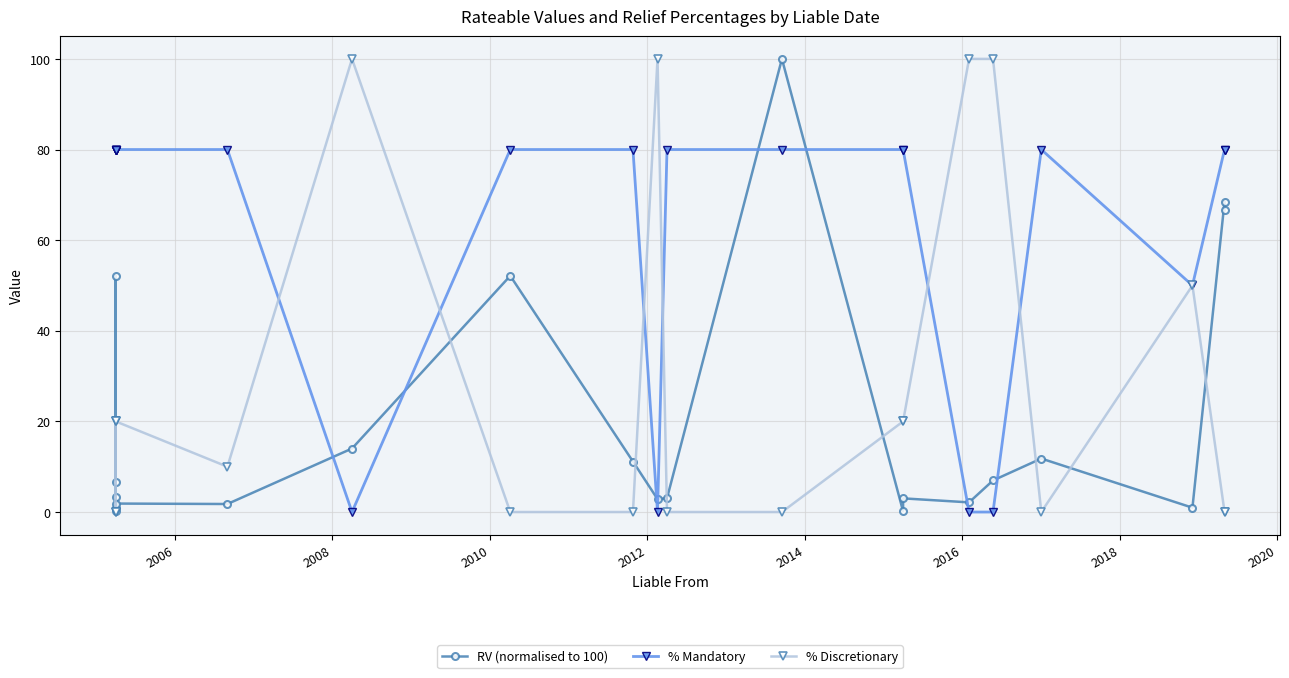

True or false: RV (normalised to 100) and % Discretionary intersect in this chart.

True